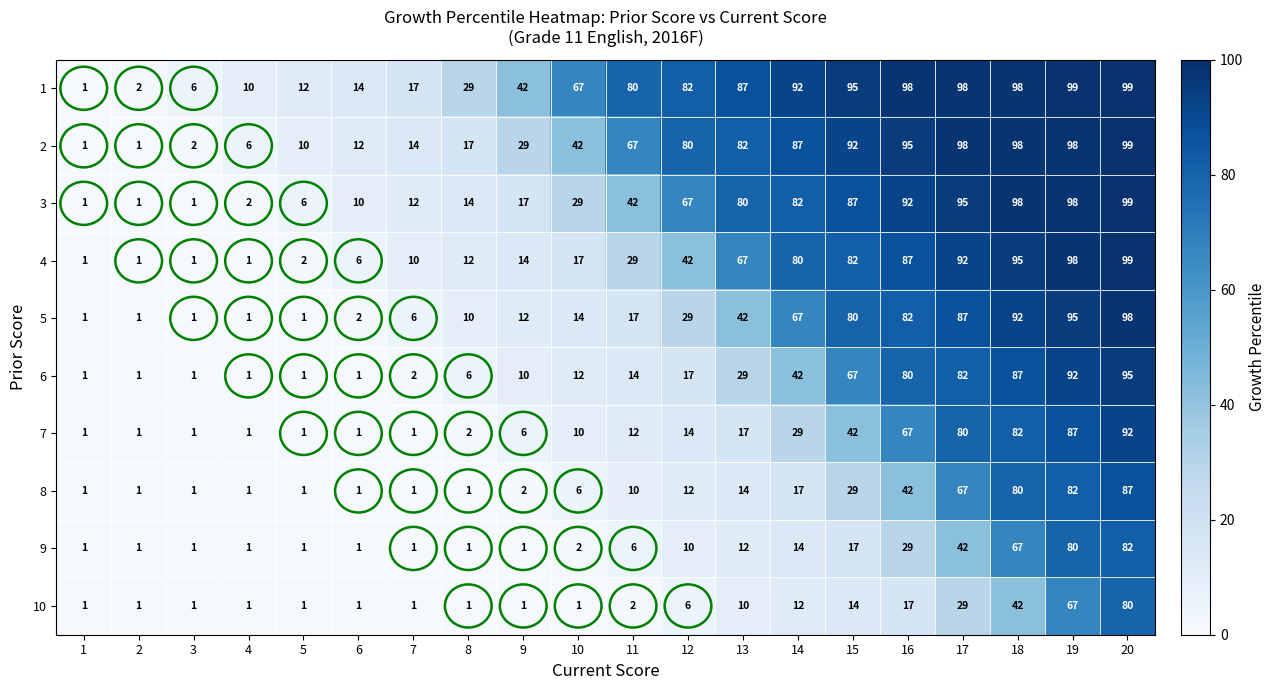

Is it true that 7 equals 1 at 4?

True